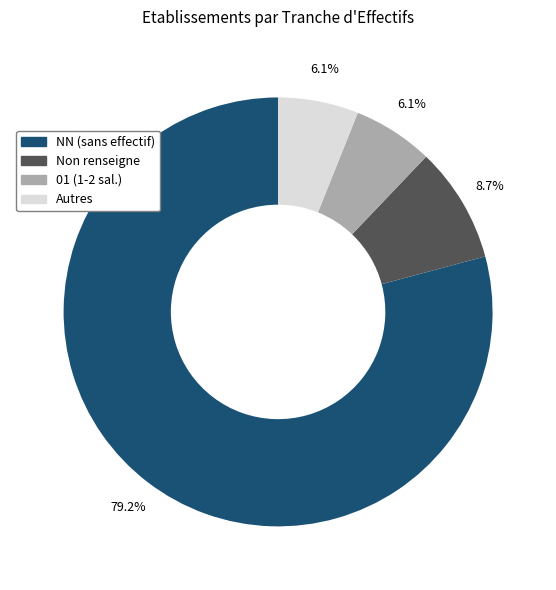

Do Non renseigne and Autres together represent more than half of the pie?

No